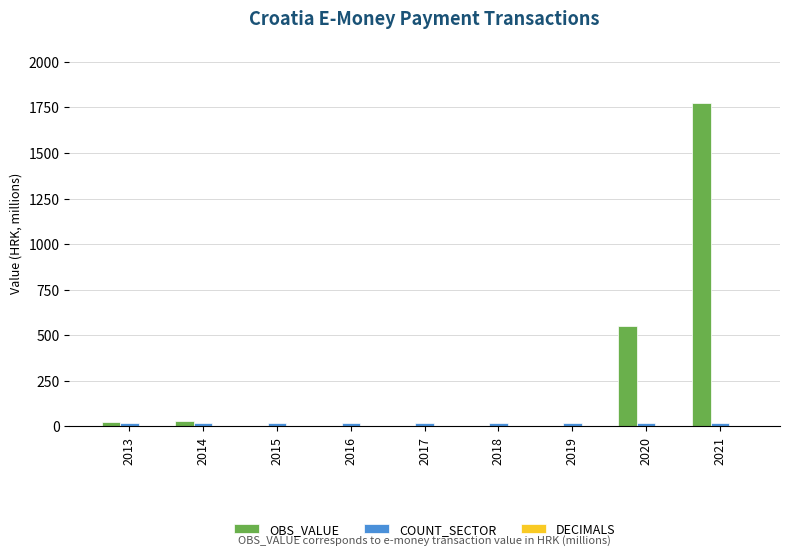

How many groups of bars are there?

9